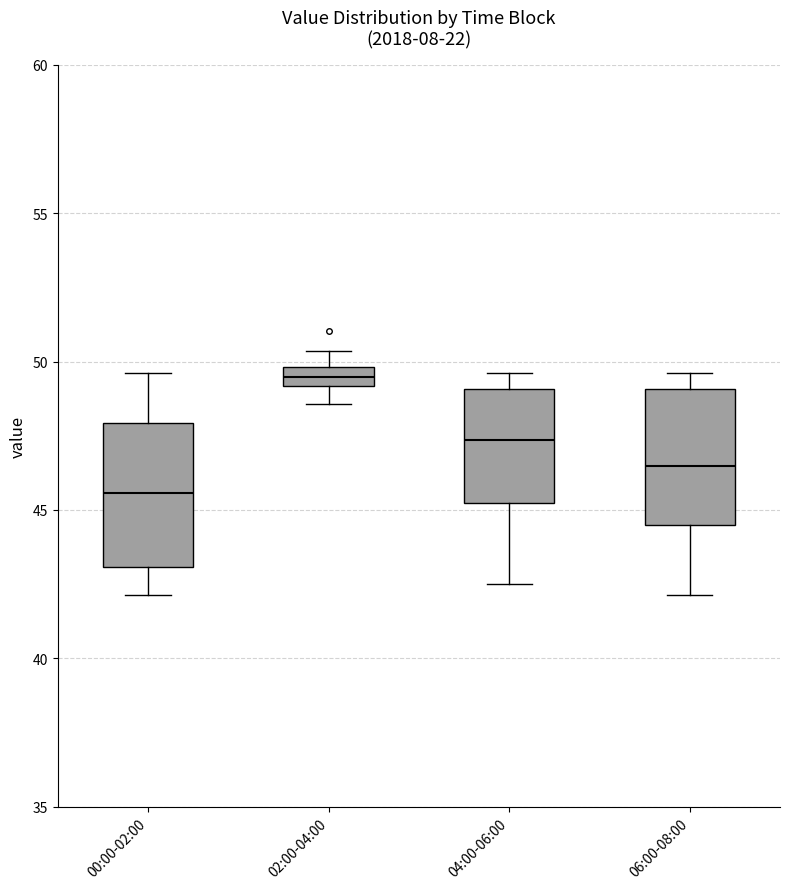

Where is the lower edge of the box for 02:00-04:00 on the y-axis? The values are not printed on the chart, so give them approximately, as read against the axis.

49.0